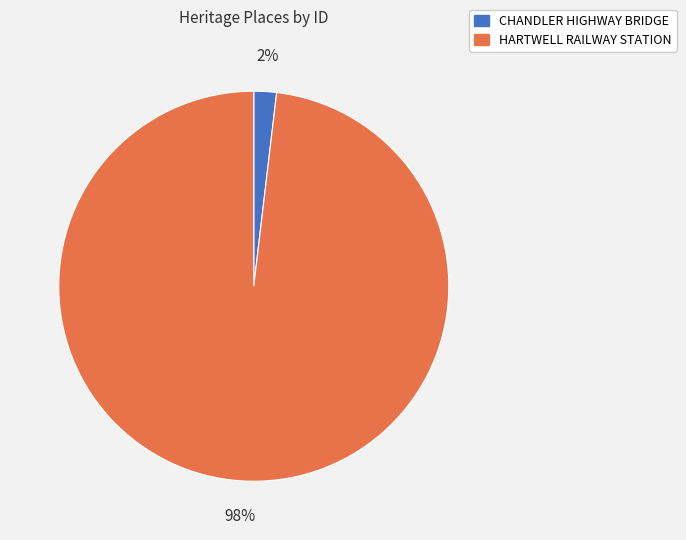

Rank the categories by value from lowest to highest.

CHANDLER HIGHWAY BRIDGE, HARTWELL RAILWAY STATION